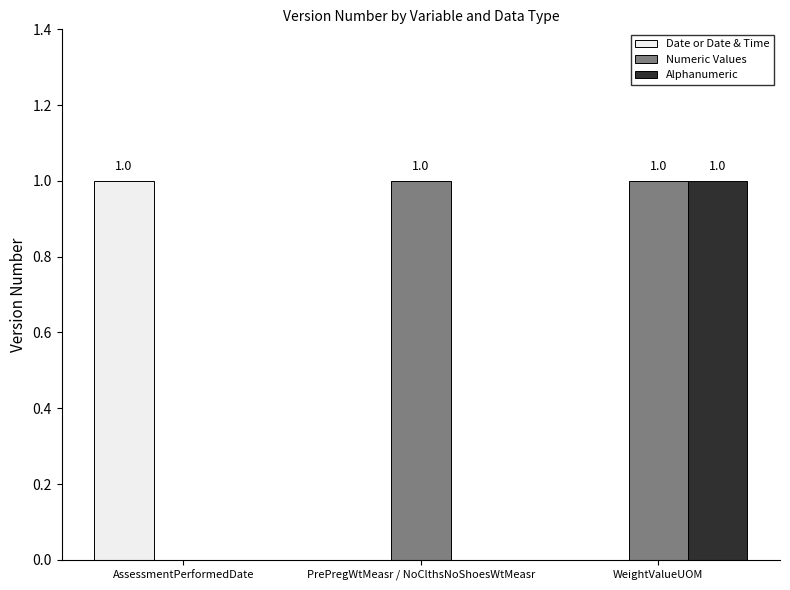

Which series changed the most between PrePregWtMeasr / NoClthsNoShoesWtMeasr and WeightValueUOM?

Alphanumeric